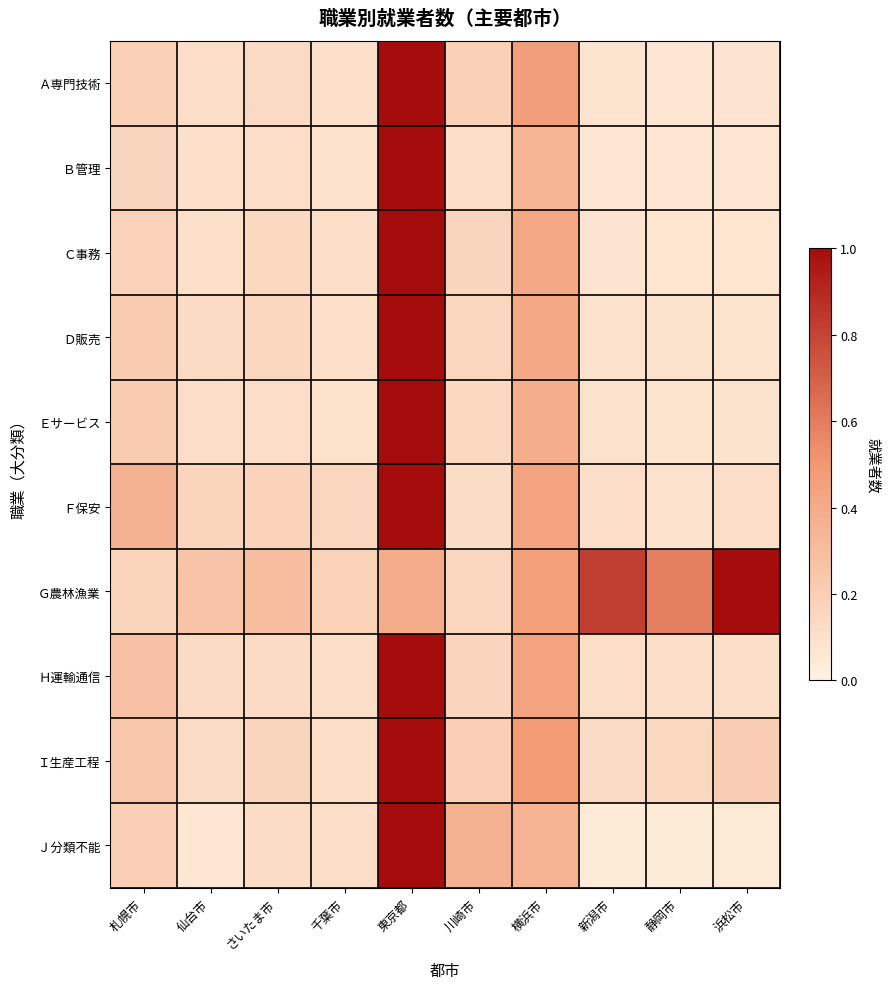

Which series has the widest spread of values?

Ｊ分類不能